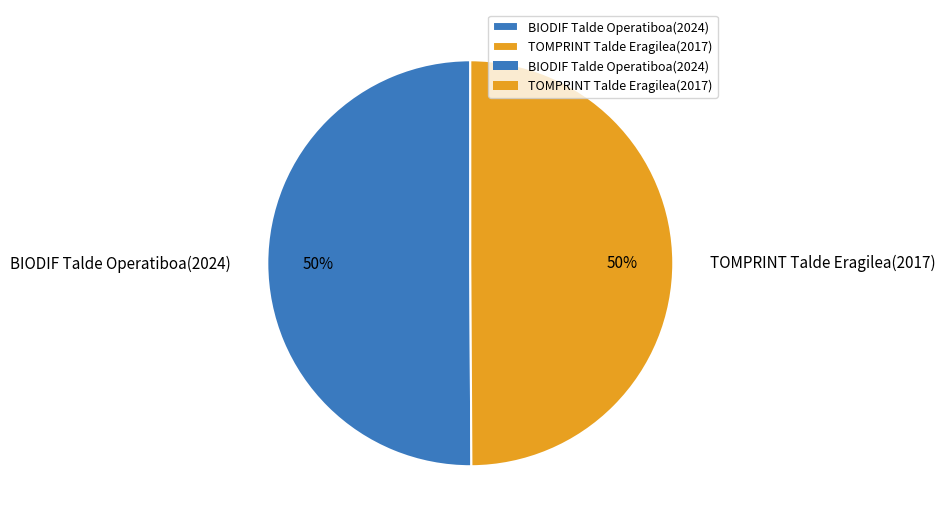

To the nearest percent, what percentage of the pie is BIODIF Talde Operatiboa?

50%